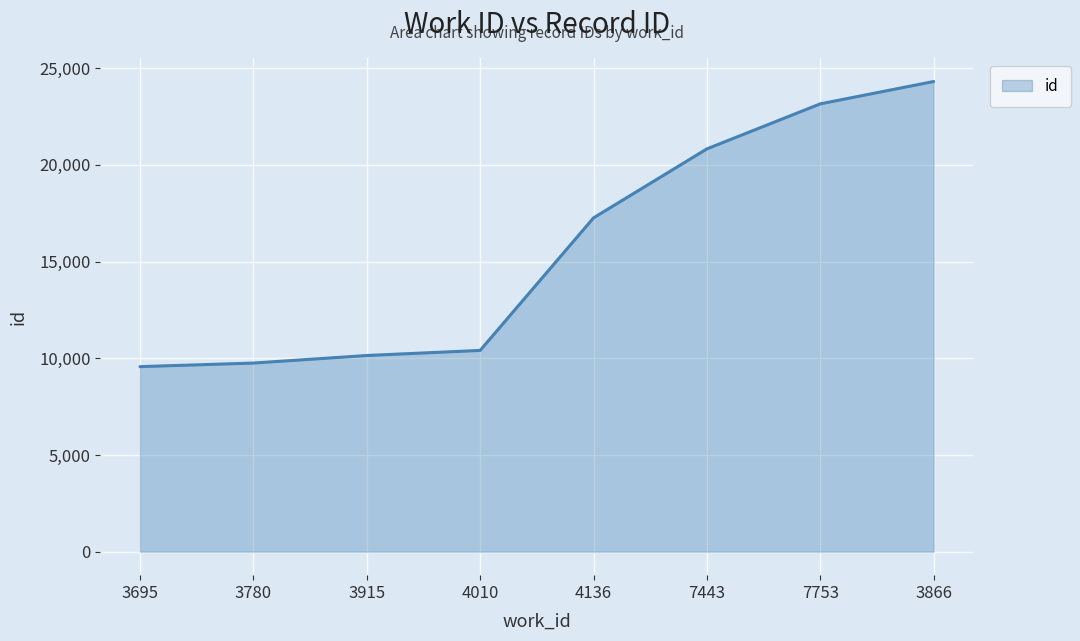

At which category does the chart reach its peak across all series?

3866